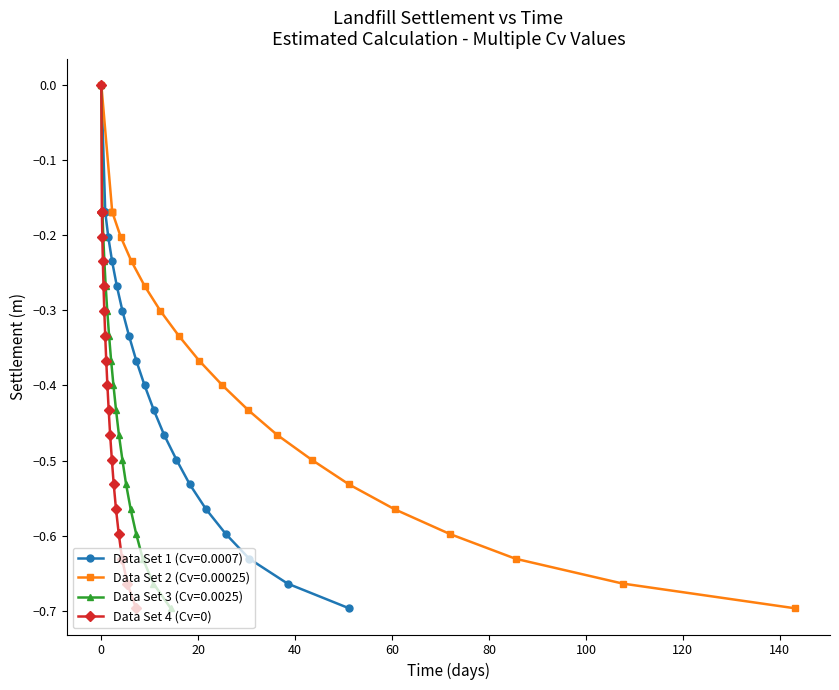

True or false: there are more than 1 points higher than both neighbors.

False